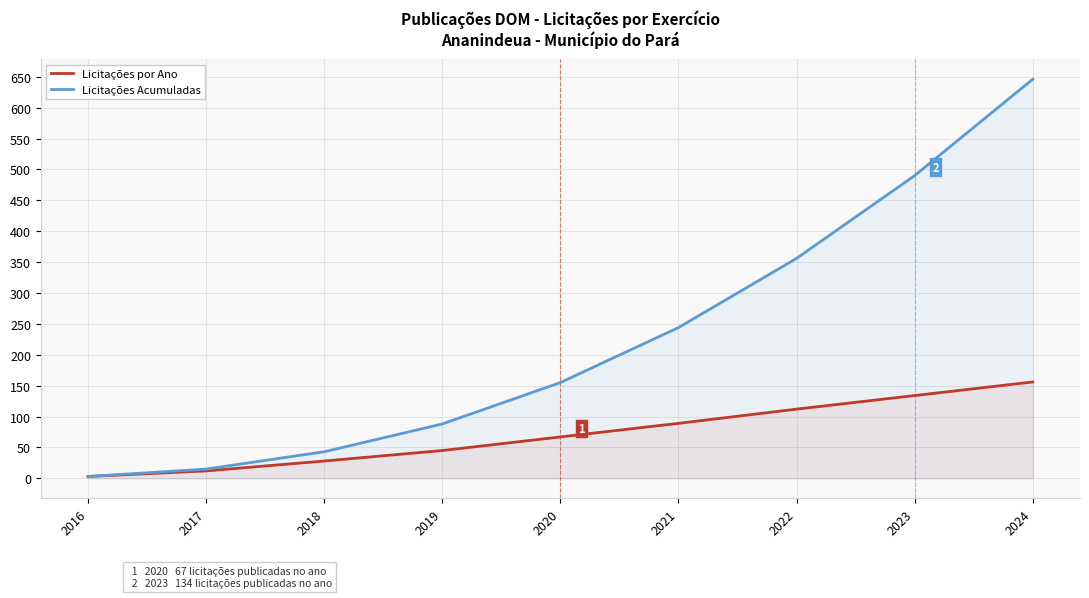

Which series has the largest range (max minus min)?

Licitações Acumuladas